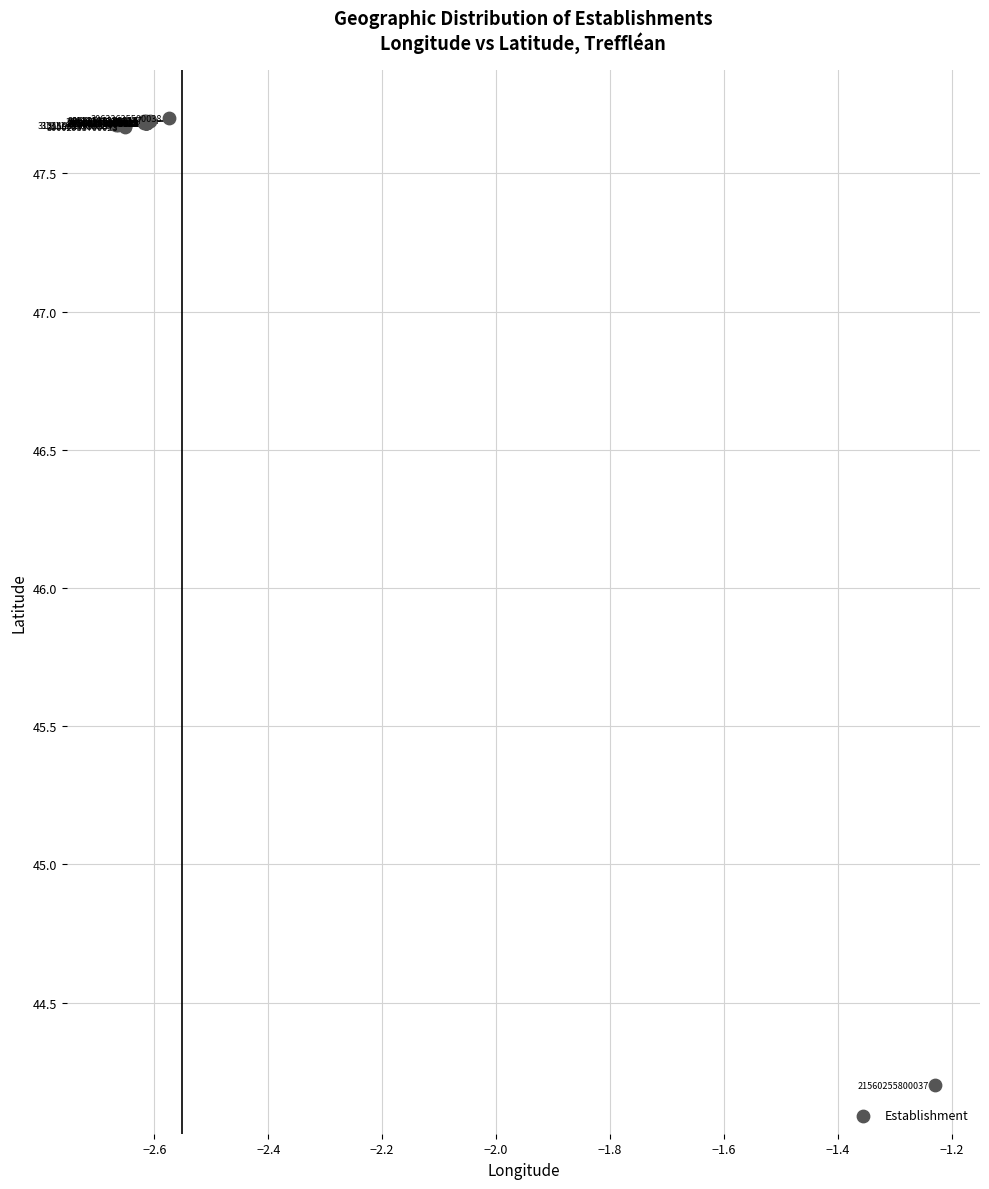

What Y value in the scatter plot is closest to 45?

44.2